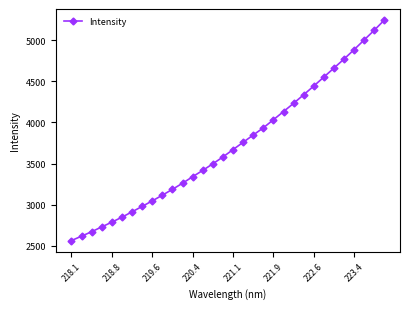

What is the difference between the maximum and minimum values?

2681.1